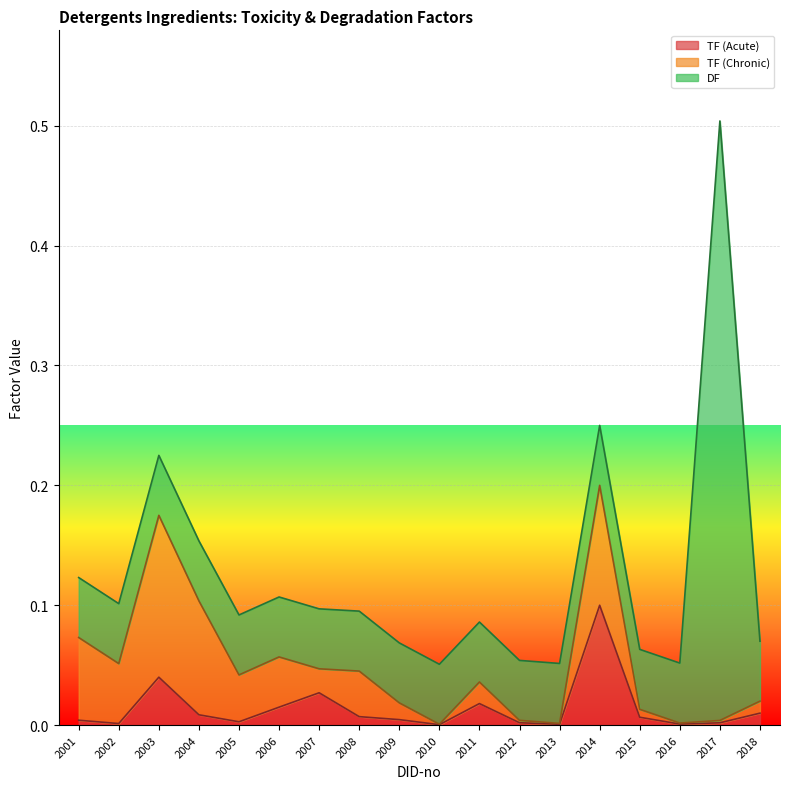

At which category is the sum across all series the highest?

2017